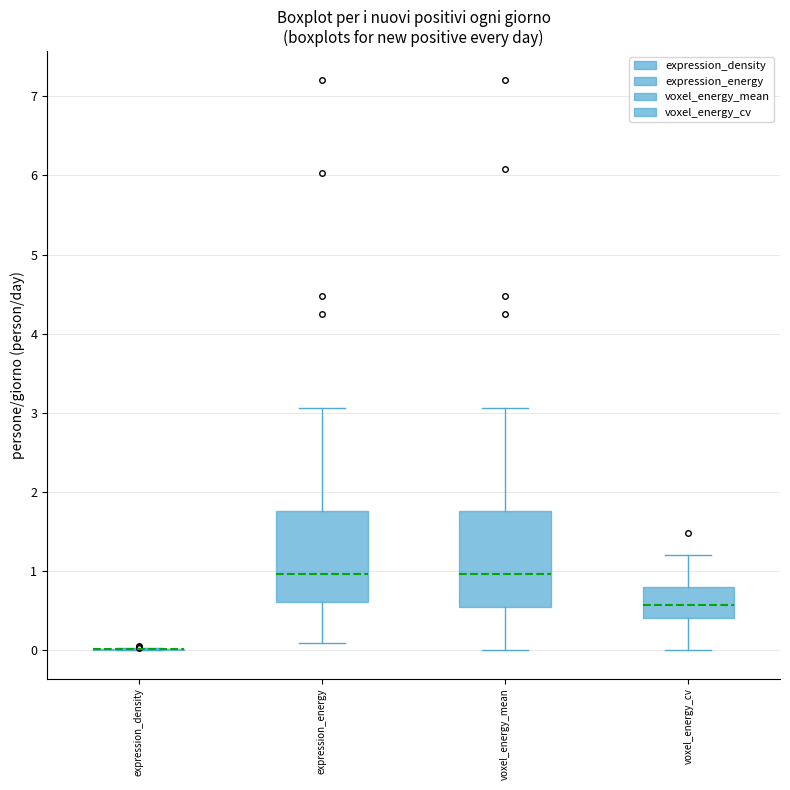

Reading left to right, read every box against the y-axis: the position of its median line, the range the box covers, and the ends of its whiskers. The values are not printed on the chart, so give them approximately, as read against the axis.

expression_density: box collapsed to a line at 0.0, whiskers 0.0 to 0.0
expression_energy: median 1.0, box 0.6 to 1.8, whiskers 0.1 to 3.1
voxel_energy_mean: median 1.0, box 0.5 to 1.8, whiskers 0.0 to 3.1
voxel_energy_cv: median 0.6, box 0.4 to 0.8, whiskers 0.0 to 1.2